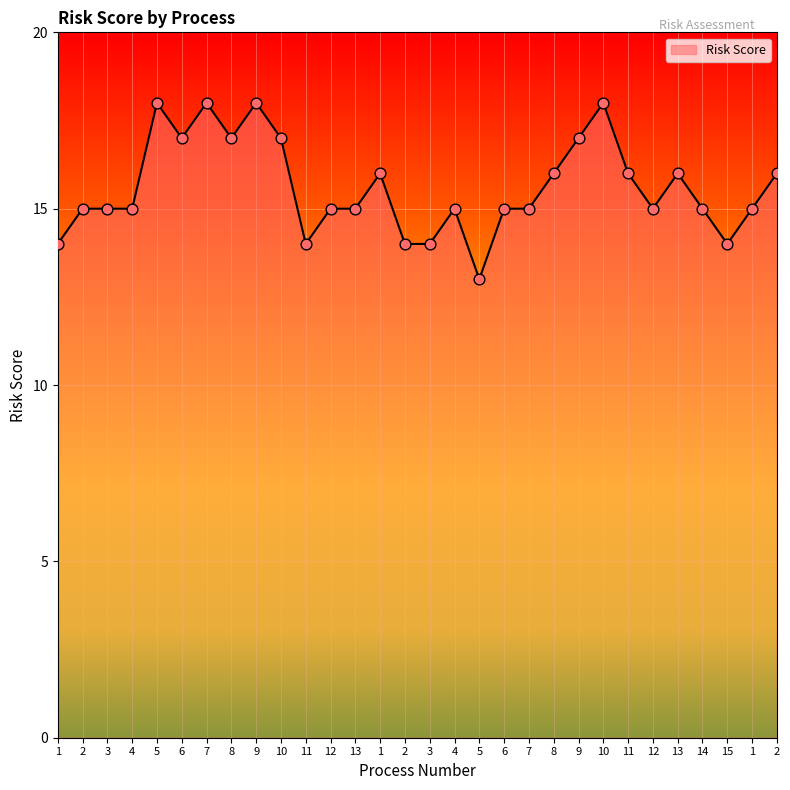

What is the ratio of the value at 14 to the value at 3?

1.0